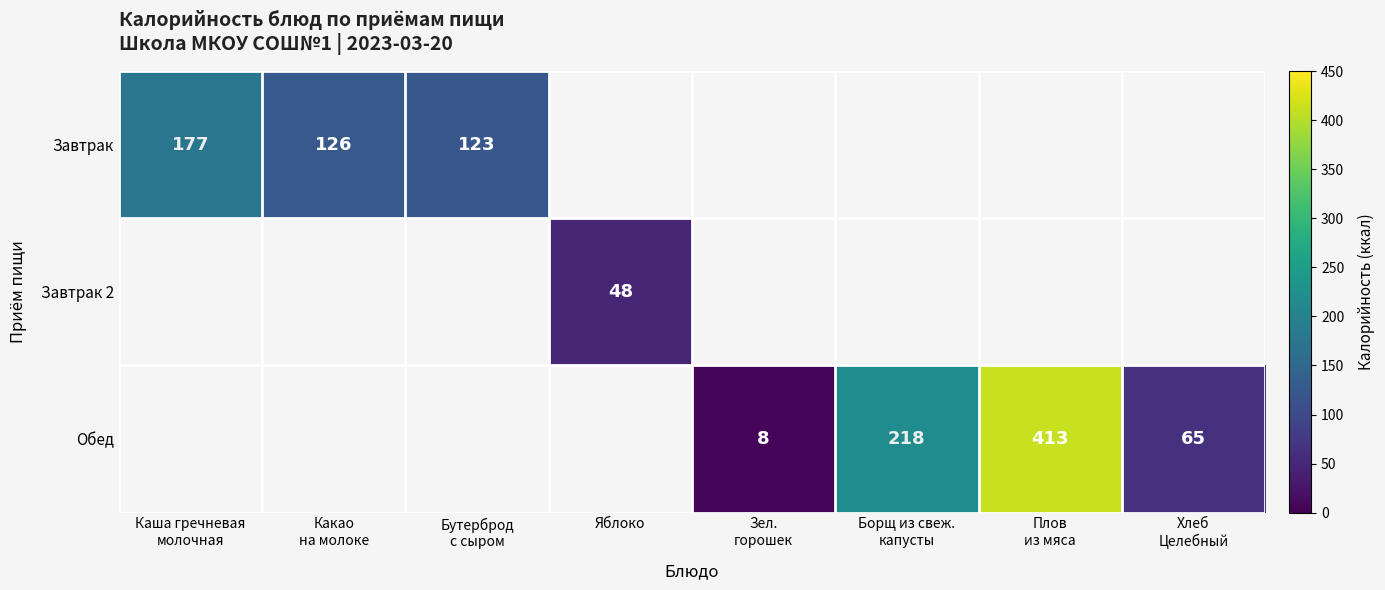

Which has a higher value, Зел.
горошек or Бутерброд
с сыром?

Бутерброд
с сыром